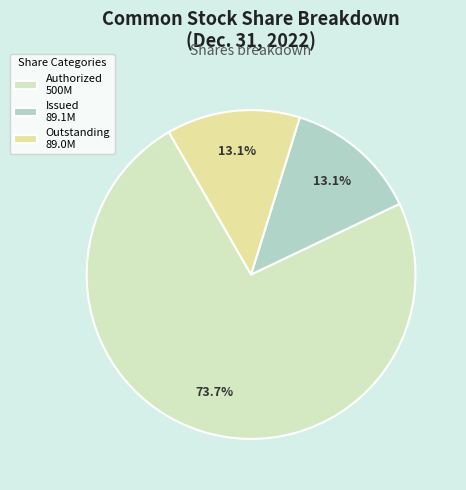

How many segments does this pie chart have?

3